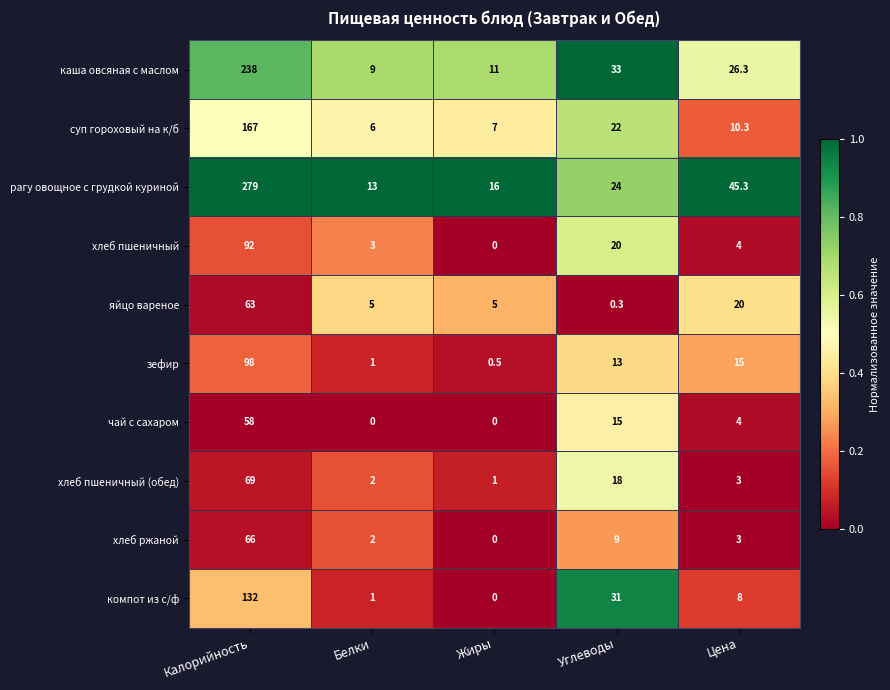

Rank the series at Калорийность from highest to lowest value.

рагу овощное с грудкой куриной, каша овсяная с маслом, суп гороховый на к/б, компот из с/ф, зефир, хлеб пшеничный, хлеб пшеничный (обед), хлеб ржаной, яйцо вареное, чай с сахаром